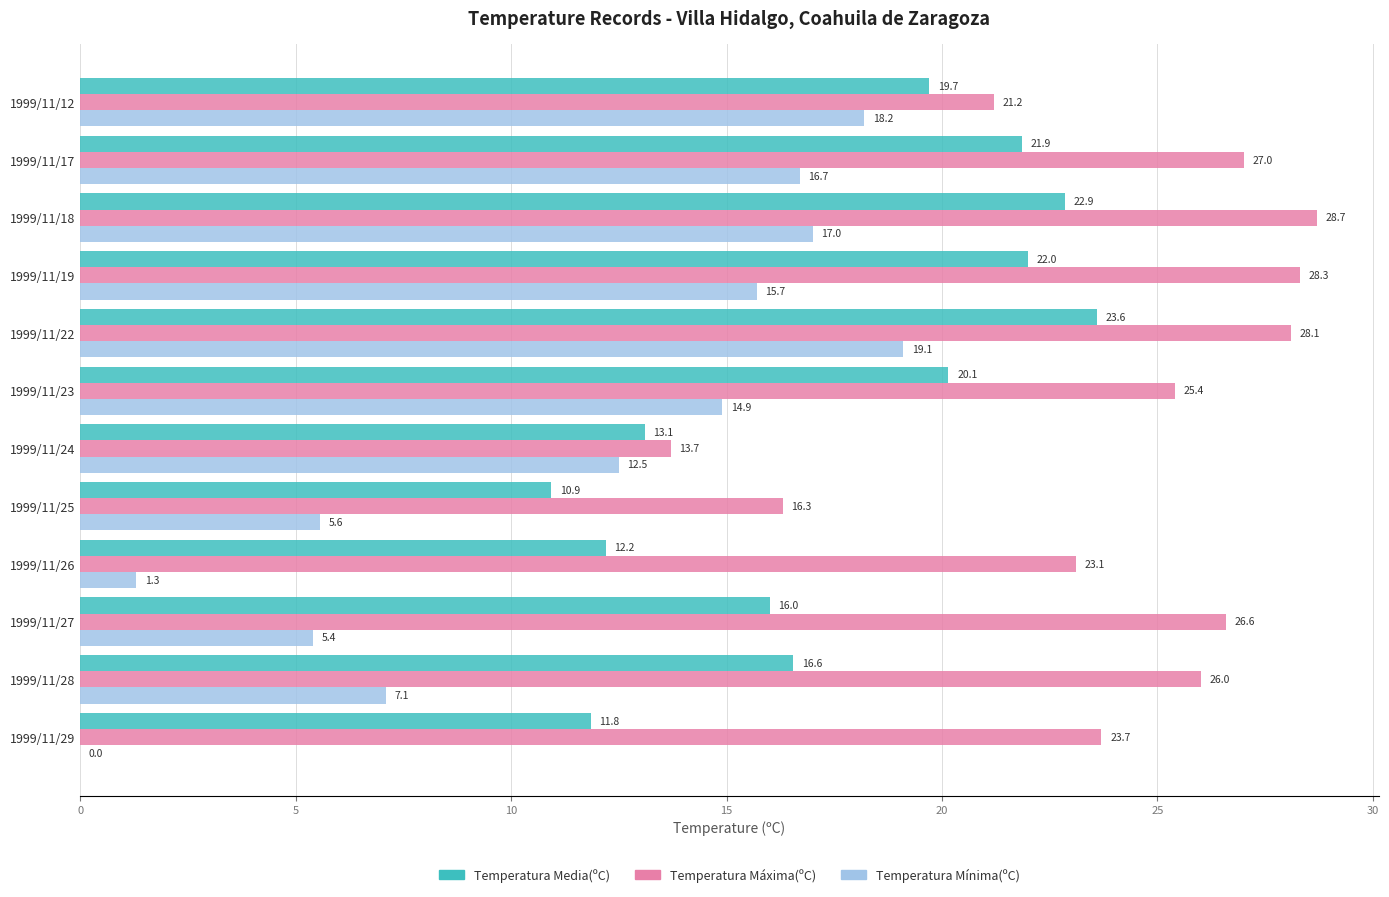

At which label does Temperatura Máxima(ºC) reach its peak?

1999/11/18